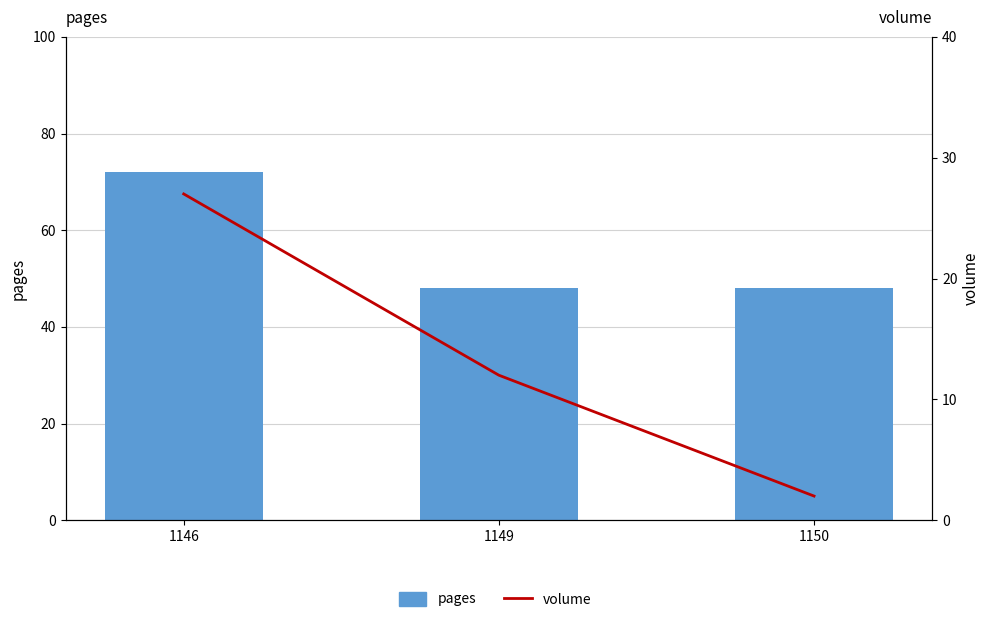

The pages series shows 21 at 1149. True or false?

False